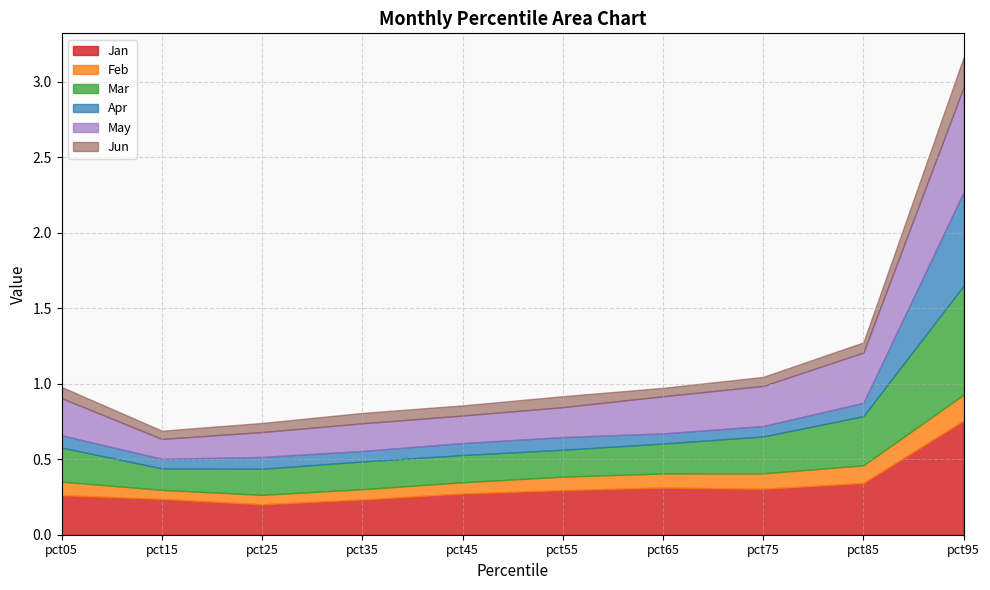

At pct55, list the series in order from largest to smallest.

Jan, May, Mar, Feb, Apr, Jun